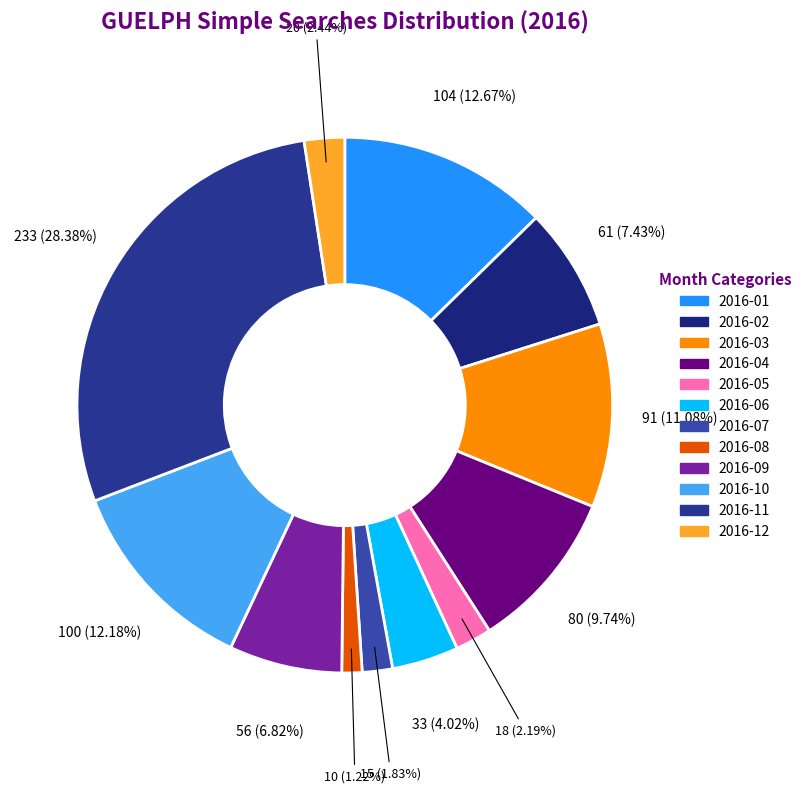

To the nearest percent, what percentage of the pie is 2016-03?

11%